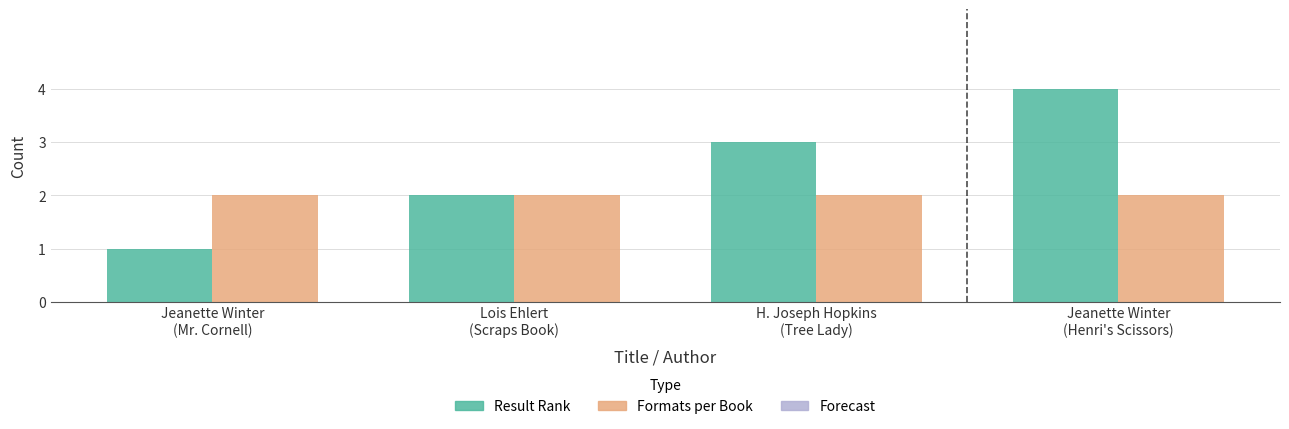

Are the bars horizontal?

No